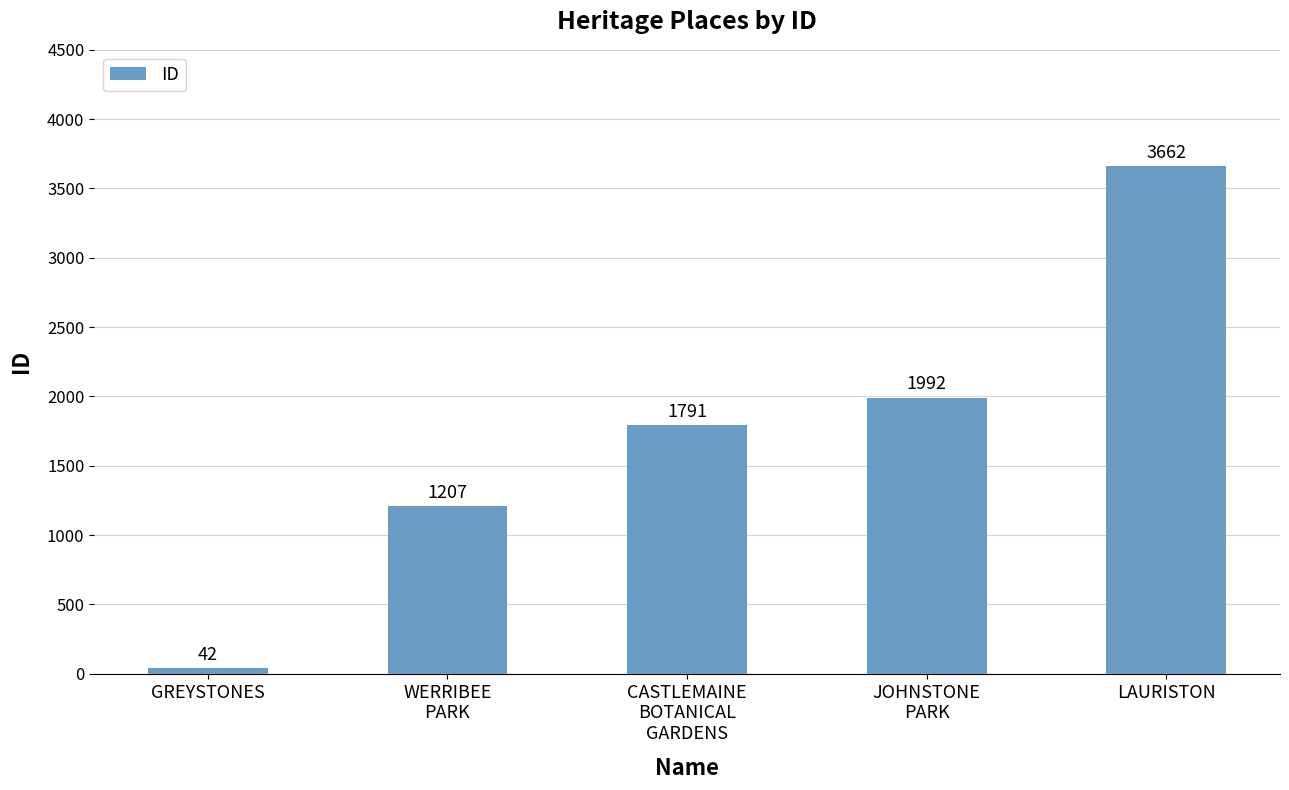

Which has a higher value, LAURISTON or CASTLEMAINE
BOTANICAL
GARDENS?

LAURISTON